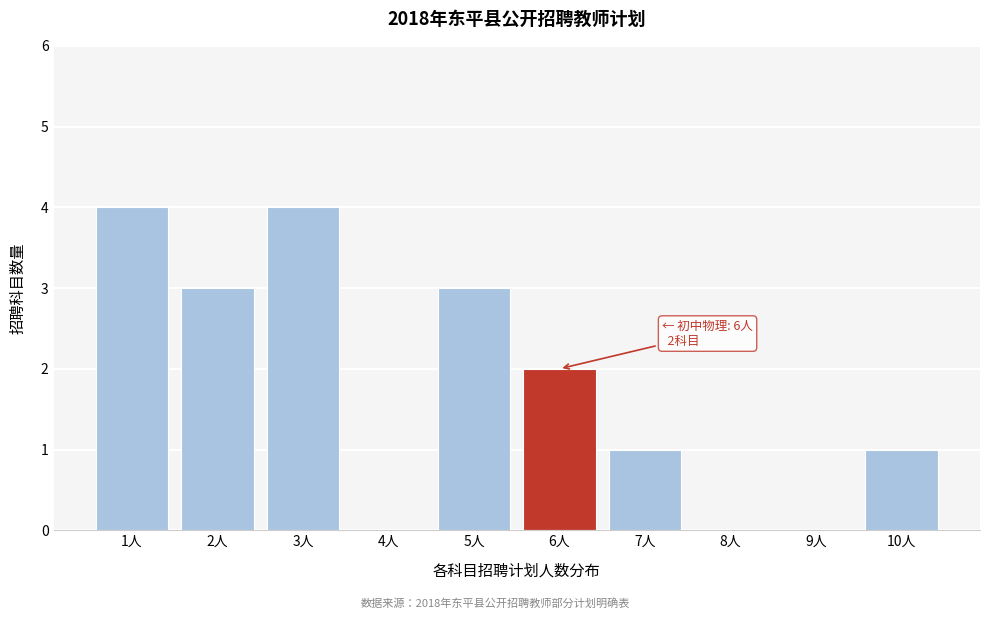

Reading left to right, list all the values displayed in this chart.

1人=4	2人=3	3人=4	4人=0	5人=3	6人=2	7人=1	8人=0	9人=0	10人=1